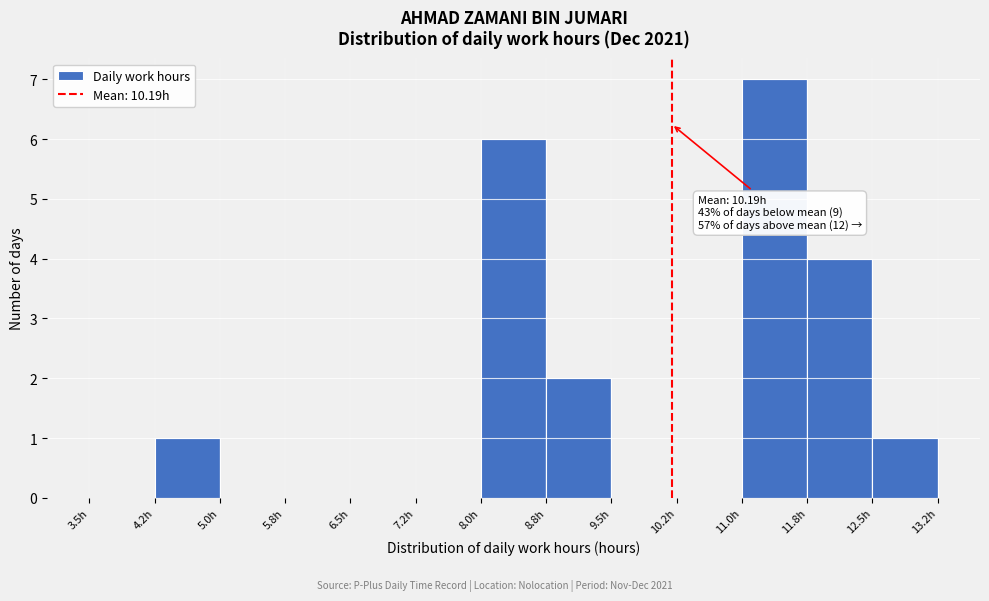

Over which range of the x-axis is the bar tallest?

11.00 to 11.75